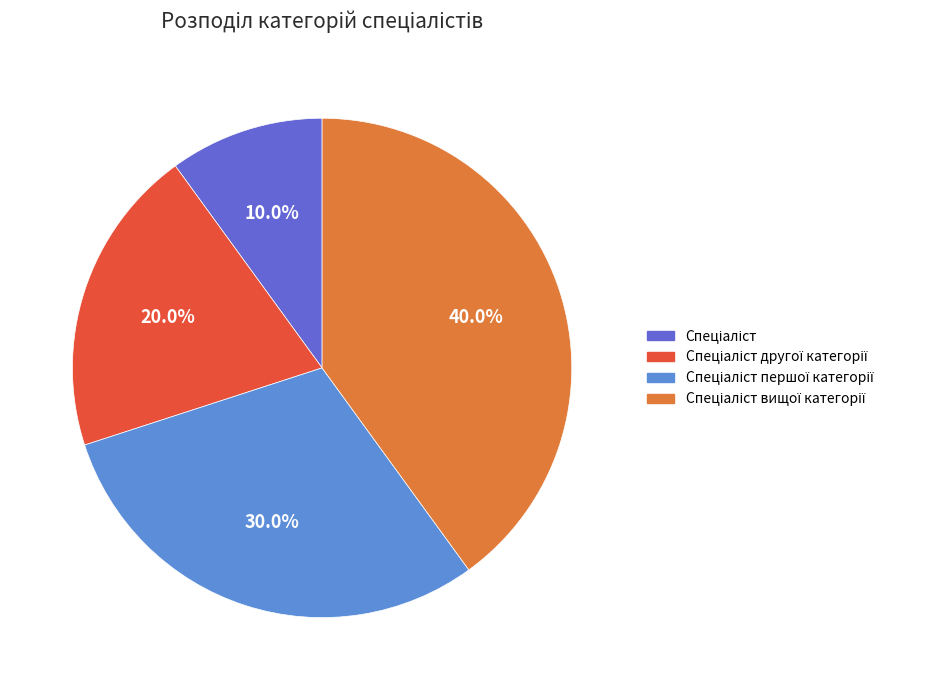

Count the number of slices in the pie.

4